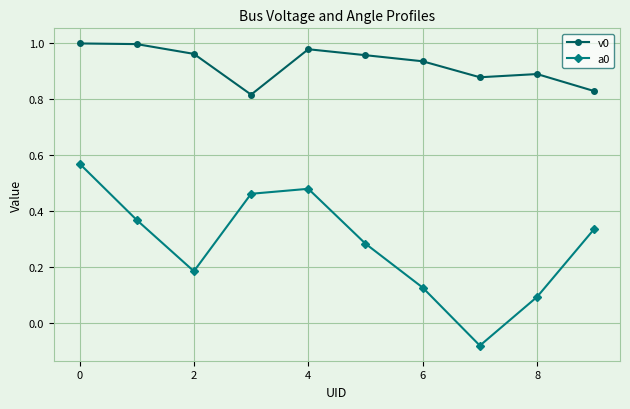

True or false: v0 and a0 intersect in this chart.

False